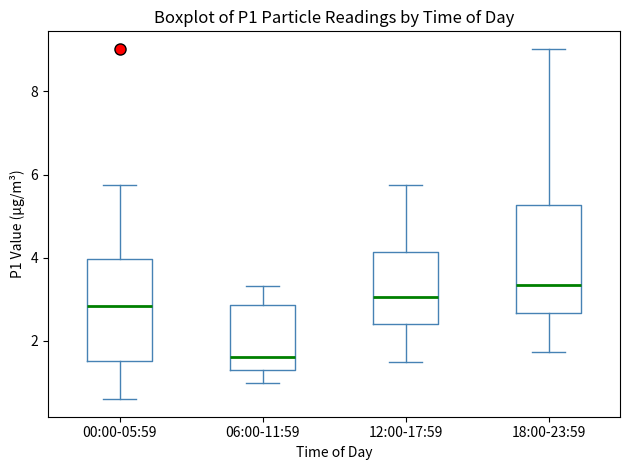

Reading left to right, read every box against the y-axis: the position of its median line, the range the box covers, and the ends of its whiskers. The values are not printed on the chart, so give them approximately, as read against the axis.

00:00-05:59: median 2.8, box 1.6 to 4.0, whiskers 0.6 to 5.8
06:00-11:59: median 1.6, box 1.4 to 2.8, whiskers 1.0 to 3.4
12:00-17:59: median 3.0, box 2.4 to 4.2, whiskers 1.6 to 5.8
18:00-23:59: median 3.4, box 2.6 to 5.2, whiskers 1.8 to 9.0